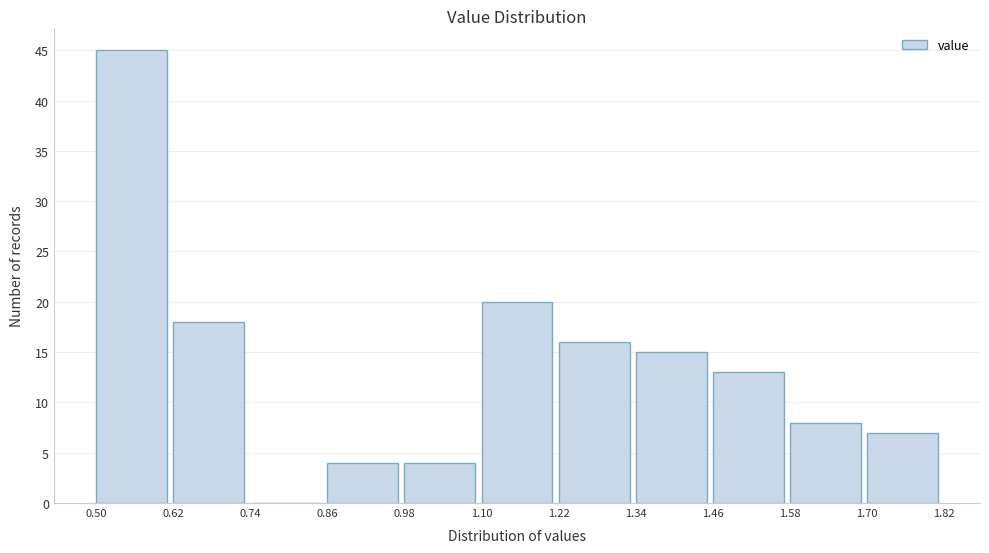

Which range on the x-axis has the tallest bar?

0.50 to 0.62